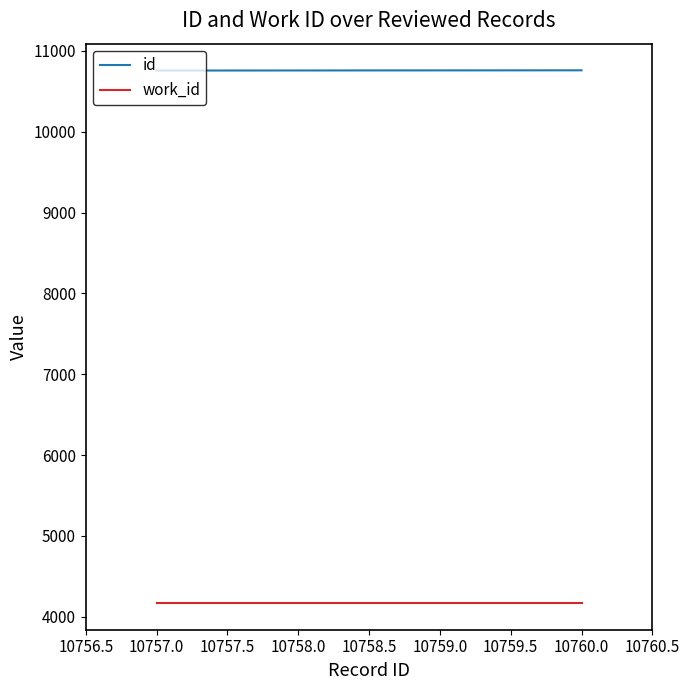

Rank the series at 10758.0 from highest to lowest value.

id, work_id